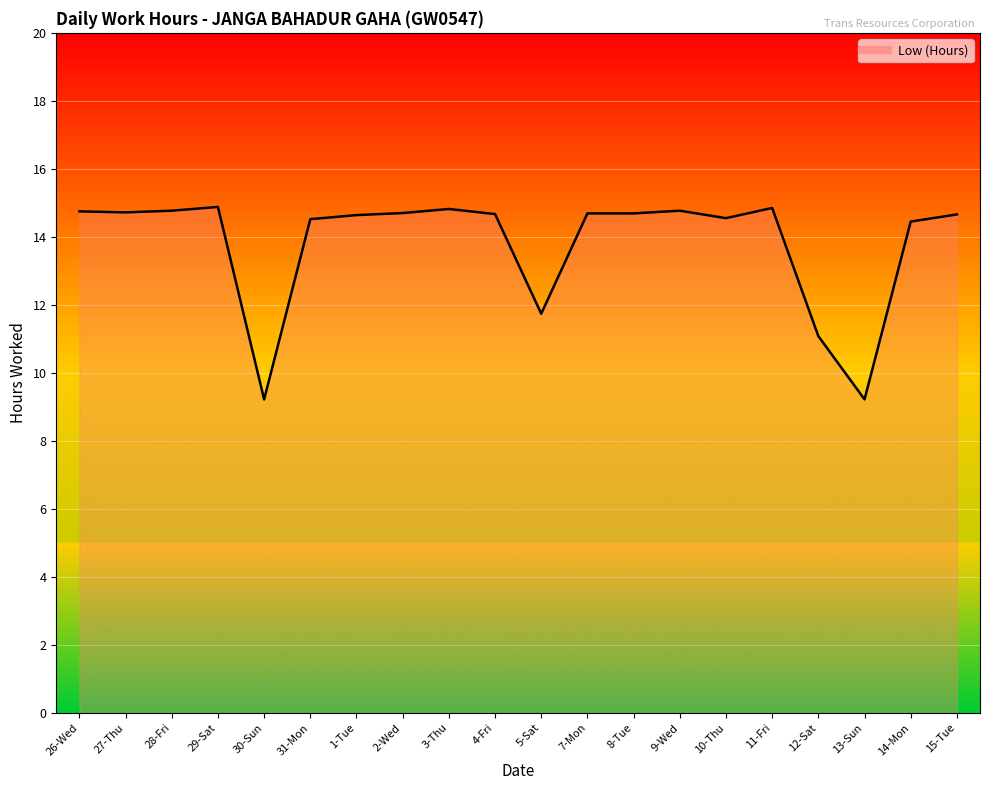

Does the chart have visible grid lines?

Yes